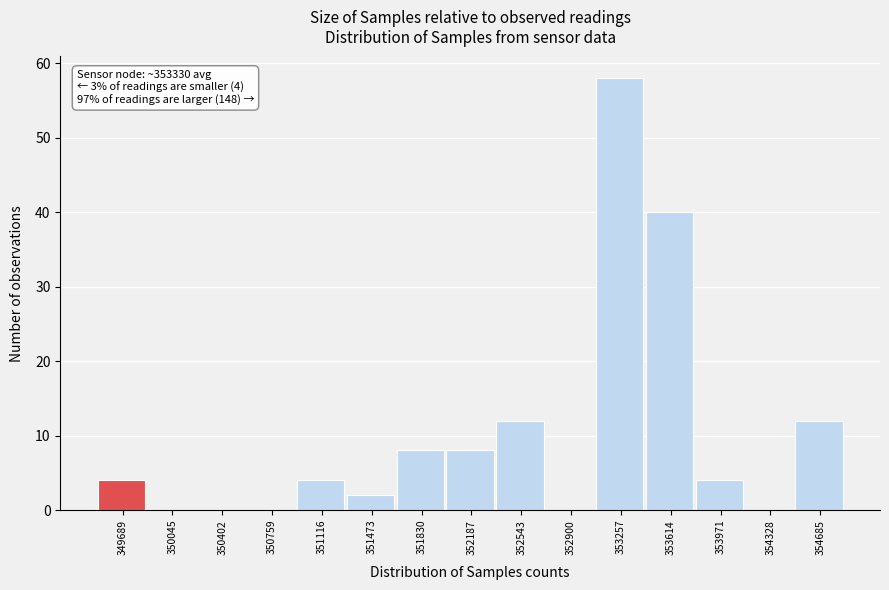

Reading right to left, extract all data points from this chart.

354685=12	354328=0	353971=4	353614=40	353257=58	352900=0	352543=12	352187=8	351830=8	351473=2	351116=4	350759=0	350402=0	350045=0	349689=4